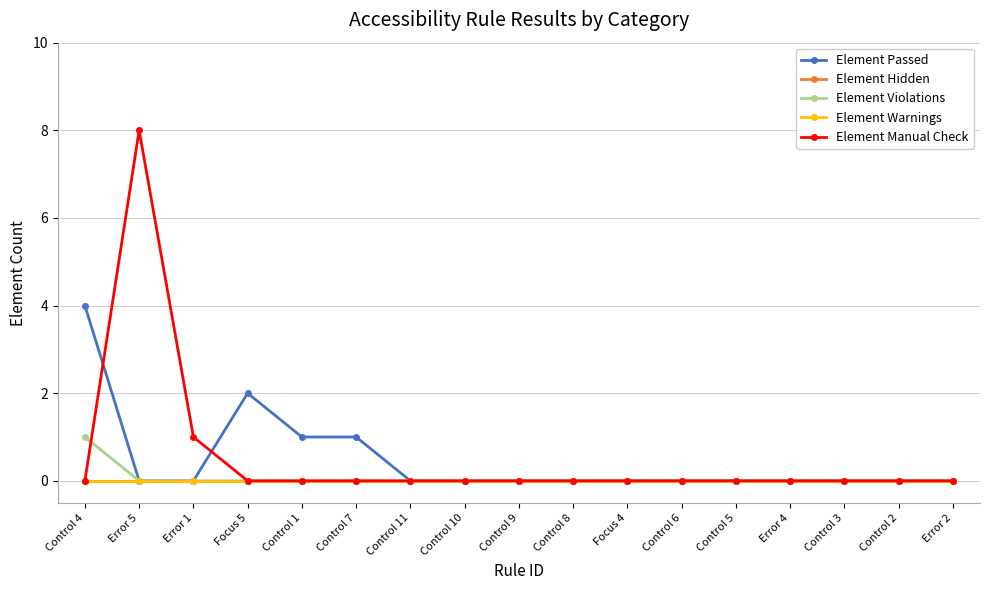

Does the chart have visible grid lines?

Yes